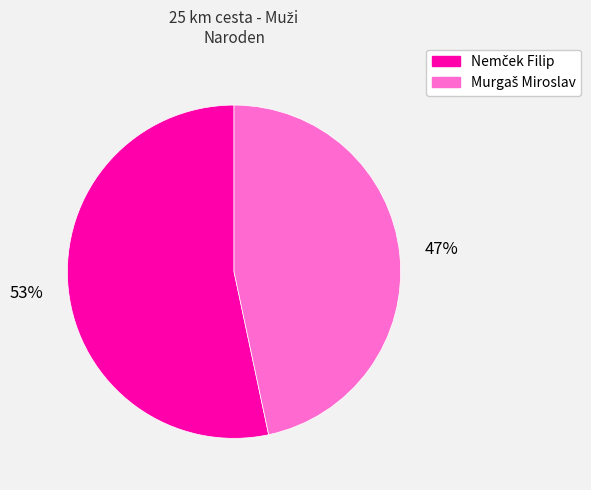

Is there a majority slice in this chart?

Yes